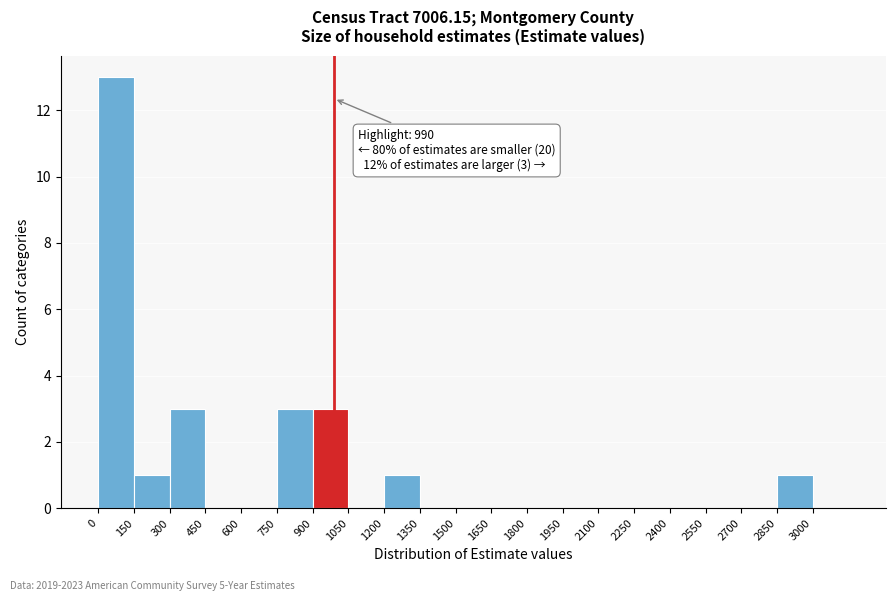

Over which range of the x-axis is the bar tallest?

0 to 150